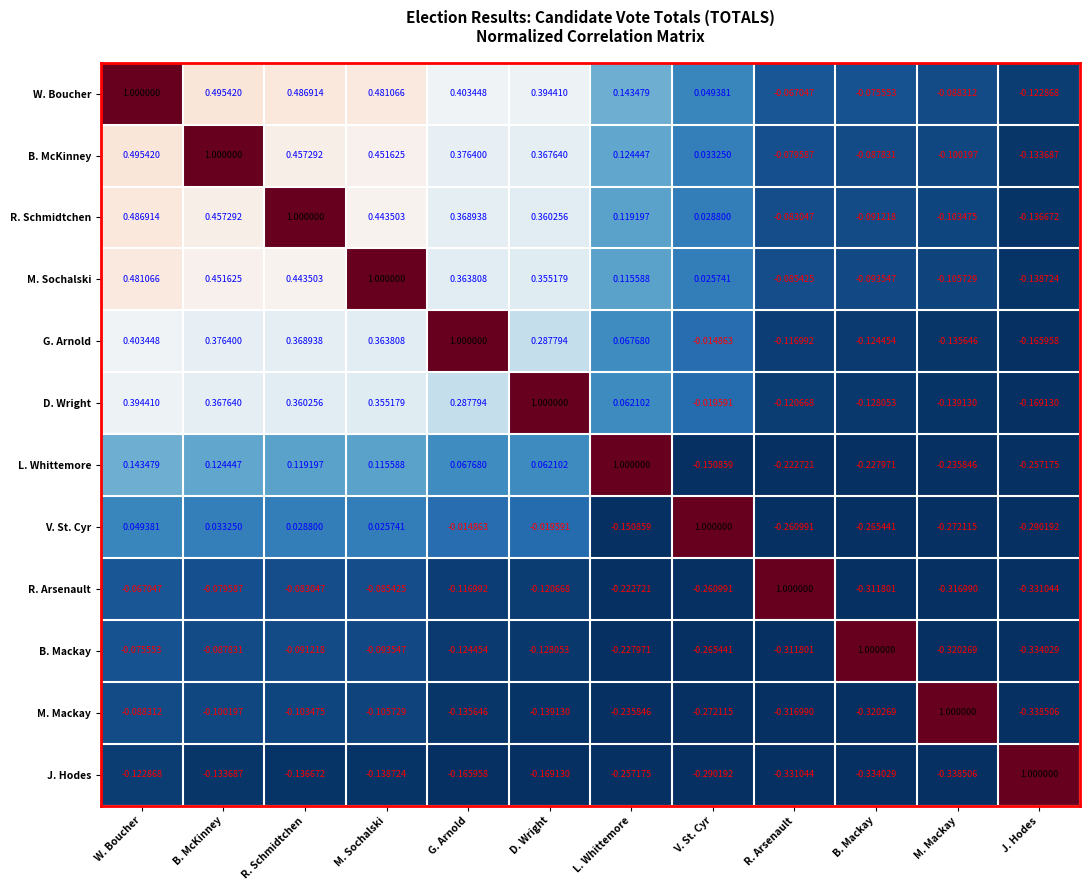

Which series has the largest total across all categories?

W. Boucher